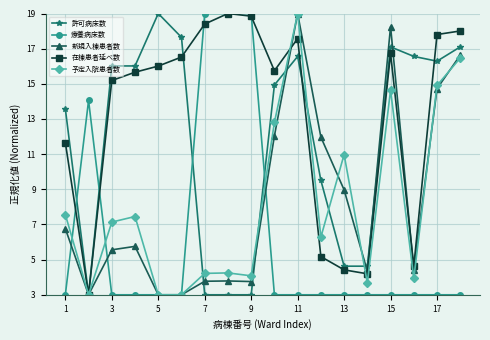

Which series has the largest total across all categories?

在棟患者延べ数